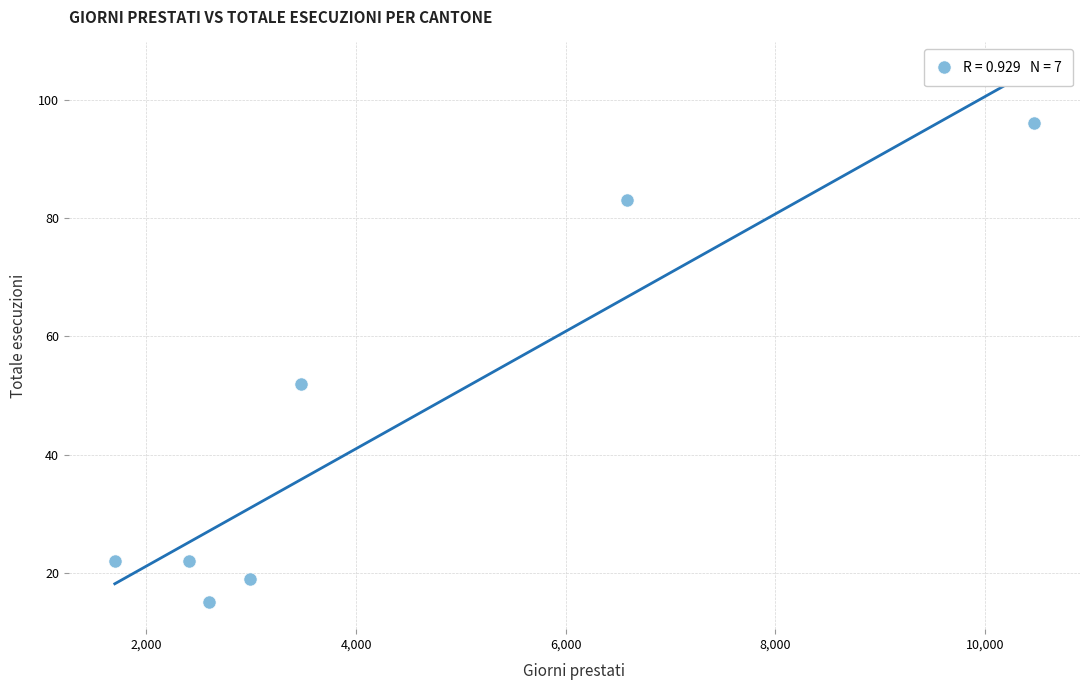

What is the average X value?

4318